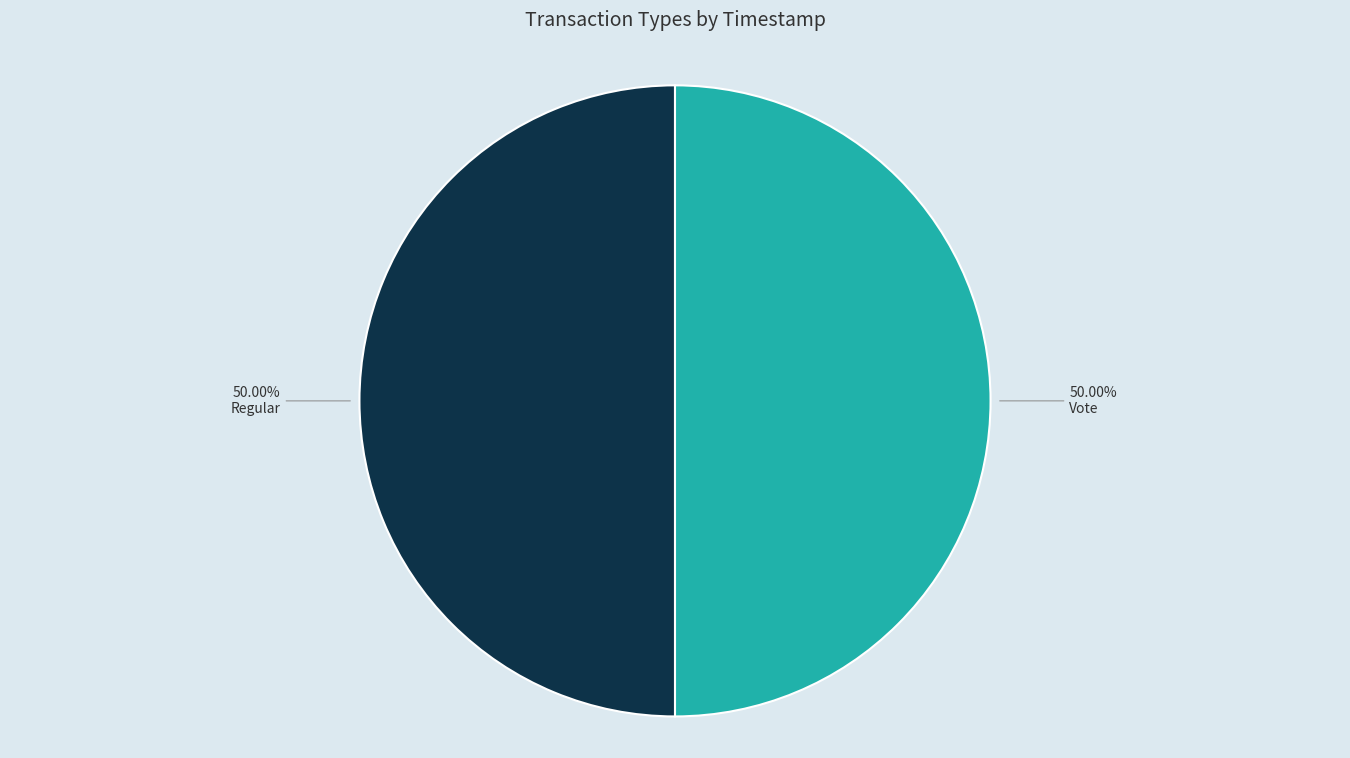

Is the sum of Regular and Vote greater than half?

Yes